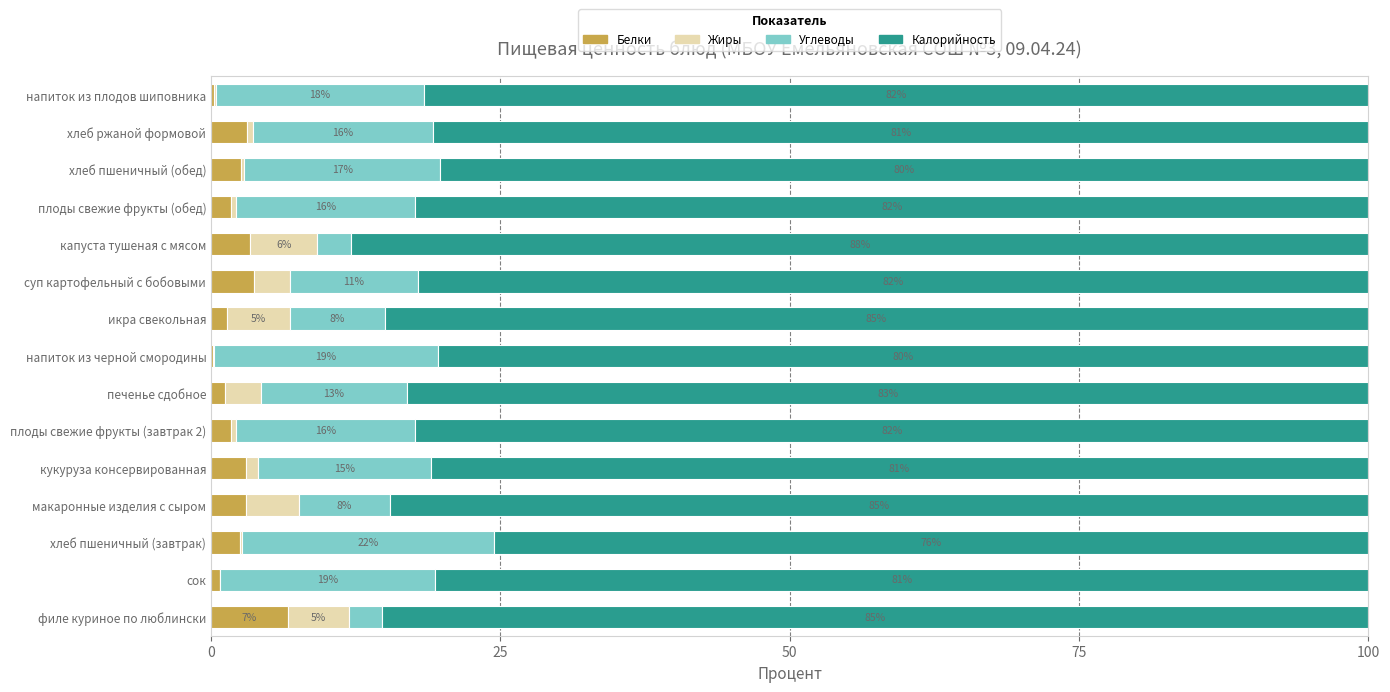

What are all the series names shown in the legend?

Белки, Жиры, Углеводы, Калорийность